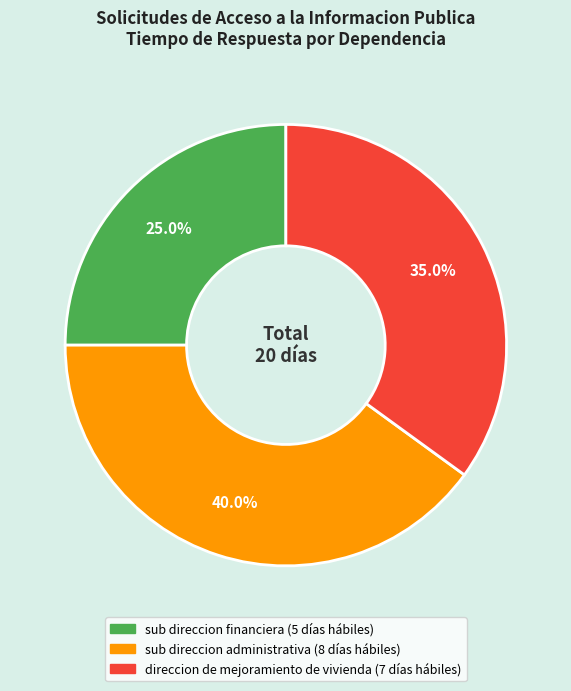

The sub direccion administrativa slice represents 33% of the pie. True or false?

False